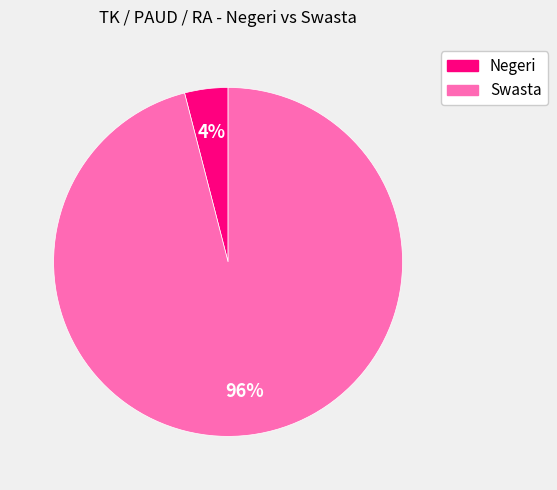

Which category has the biggest portion of the pie?

Swasta